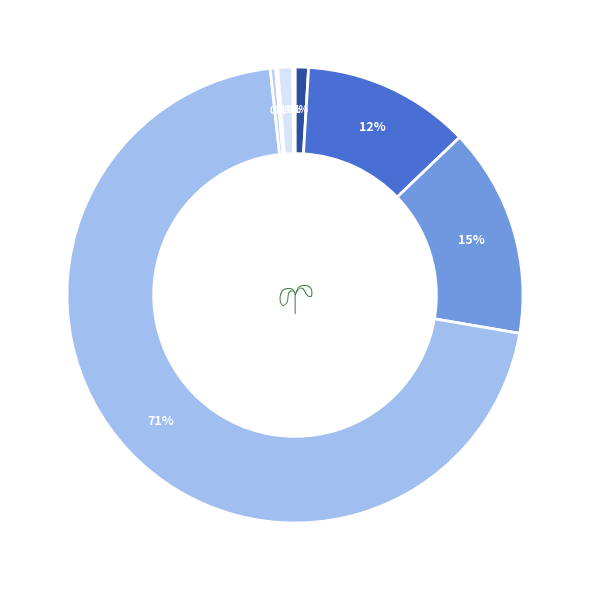

How many segments does this pie chart have?

8